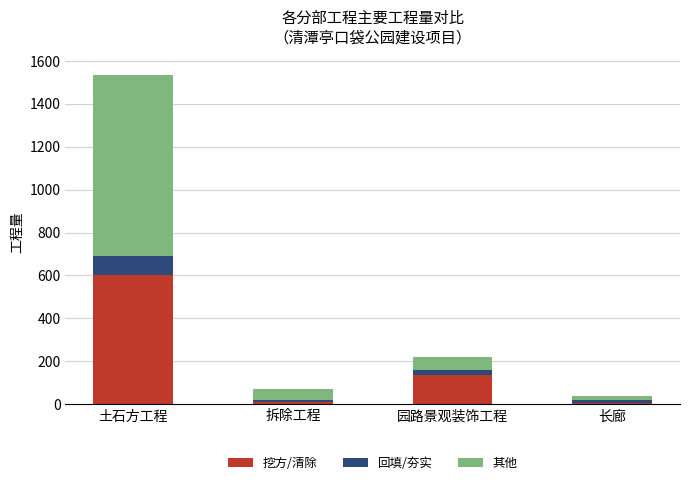

What is the sum of all 挖方/清除 values?

748.9